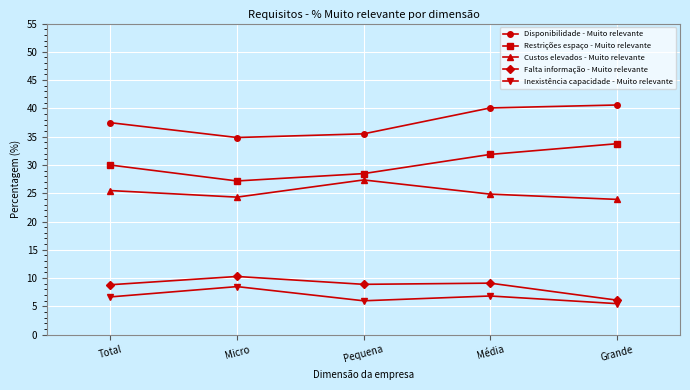

Which category has the lowest value in the Falta informação - Muito relevante series?

Grande